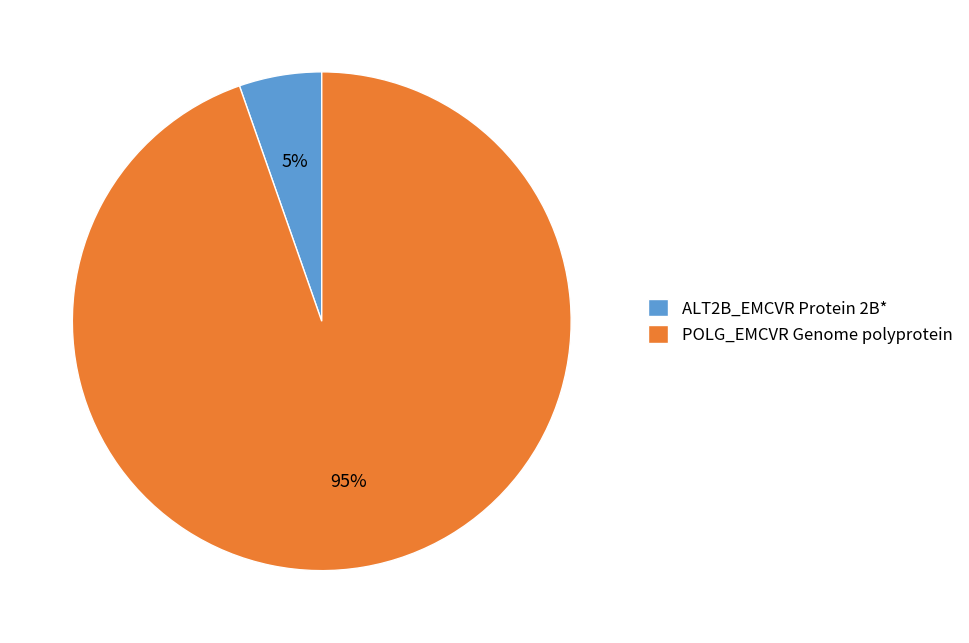

True or false: POLG_EMCVR Genome polyprotein accounts for 95% of the total.

True